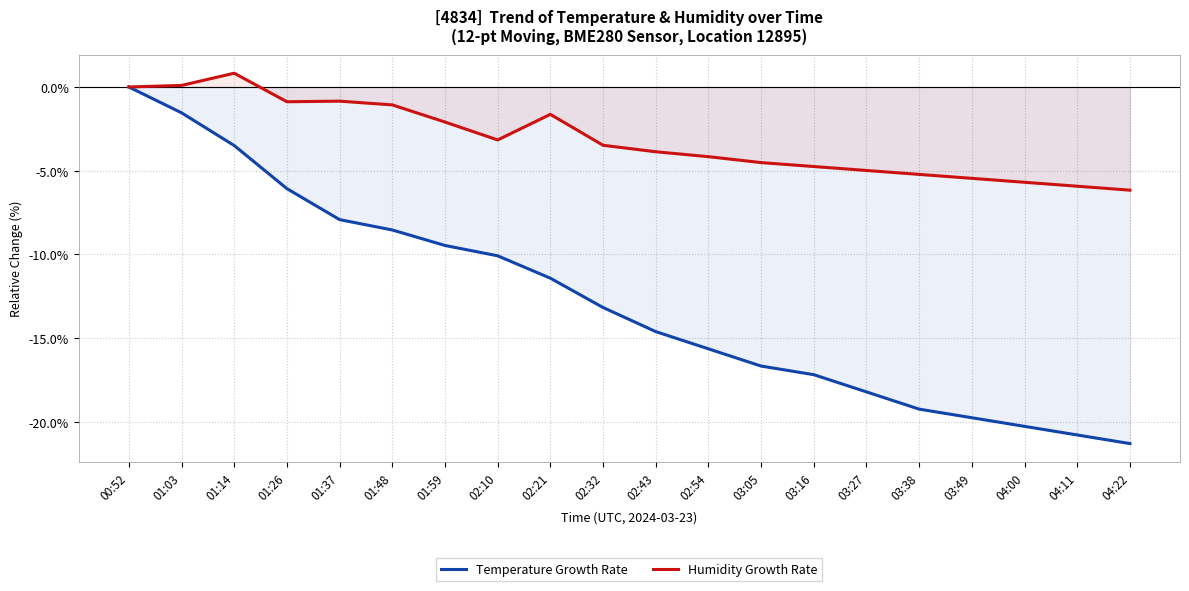

What is the spread (max minus min) of values at 02:32?

9.7